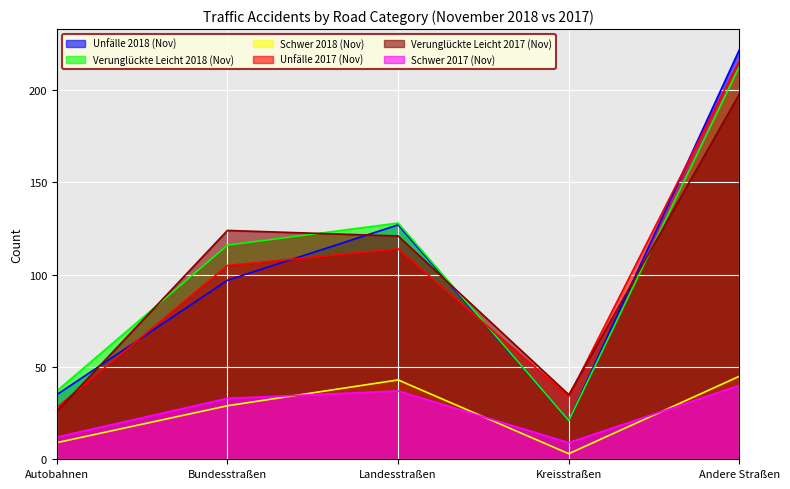

What are all the series names shown in the legend?

Unfälle 2018 (Nov), Verunglückte Leicht 2018 (Nov), Schwer 2018 (Nov), Unfälle 2017 (Nov), Verunglückte Leicht 2017 (Nov), Schwer 2017 (Nov)